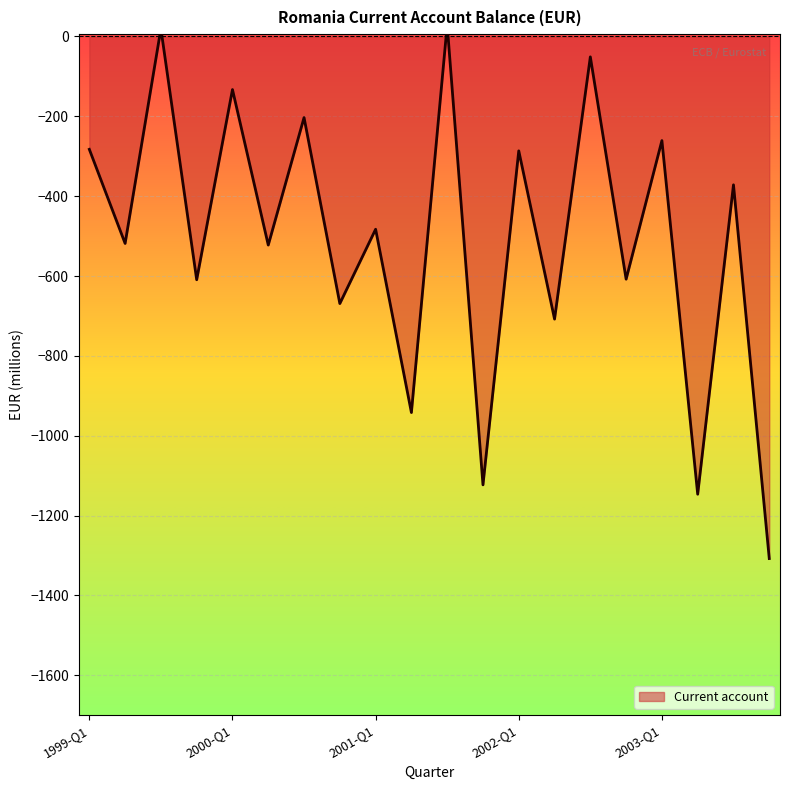

Reading left to right, transcribe all the data shown in this chart.

1999-Q1=-282.7	1999-Q2=-518.4	1999-Q3=19.5	1999-Q4=-609.3	2000-Q1=-132.9	2000-Q2=-522.4	2000-Q3=-203.1	2000-Q4=-669.0	2001-Q1=-482.9	2001-Q2=-942.0	2001-Q3=29.0	2001-Q4=-1123.1	2002-Q1=-286.5	2002-Q2=-707.9	2002-Q3=-51.0	2002-Q4=-607.9	2003-Q1=-260.7	2003-Q2=-1146.6	2003-Q3=-371.6	2003-Q4=-1307.7